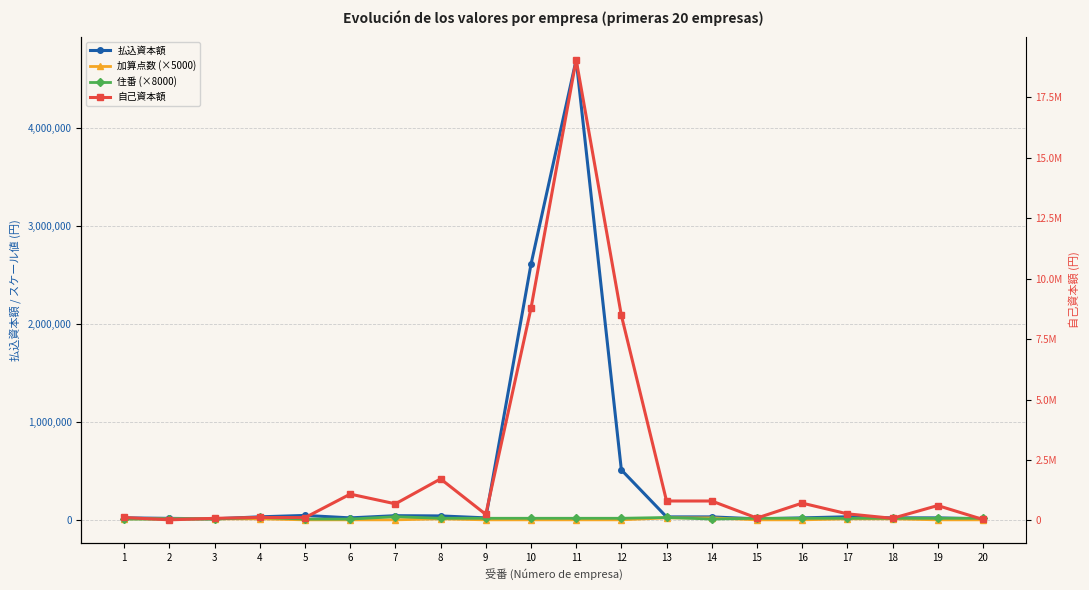

At which label does 自己資本額 reach its minimum?

2